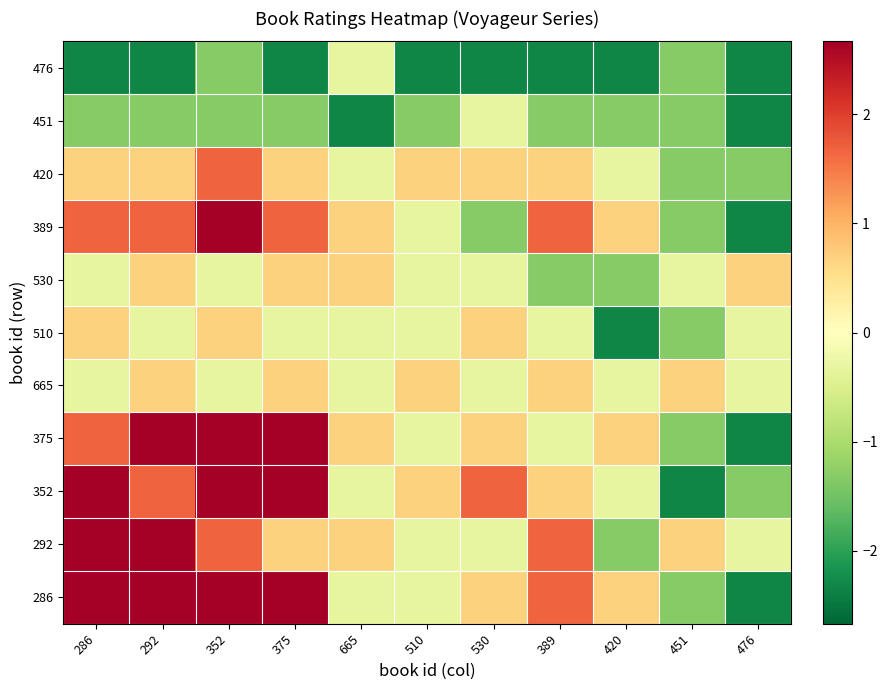

Reading left to right, list all the values displayed in this chart.

286: 286=2.7	292=2.7	352=2.7	375=2.7	665=-0.3	510=-0.3	530=0.7	389=1.7	420=0.7	451=-1.3	476=-2.3
292: 286=2.7	292=2.7	352=1.7	375=0.7	665=0.7	510=-0.3	530=-0.3	389=1.7	420=-1.3	451=0.7	476=-0.3
352: 286=2.7	292=1.7	352=2.7	375=2.7	665=-0.3	510=0.7	530=1.7	389=0.7	420=-0.3	451=-2.3	476=-1.3
375: 286=1.7	292=2.7	352=2.7	375=2.7	665=0.7	510=-0.3	530=0.7	389=-0.3	420=0.7	451=-1.3	476=-2.3
665: 286=-0.3	292=0.7	352=-0.3	375=0.7	665=-0.3	510=0.7	530=-0.3	389=0.7	420=-0.3	451=0.7	476=-0.3
510: 286=0.7	292=-0.3	352=0.7	375=-0.3	665=-0.3	510=-0.3	530=0.7	389=-0.3	420=-2.3	451=-1.3	476=-0.3
530: 286=-0.3	292=0.7	352=-0.3	375=0.7	665=0.7	510=-0.3	530=-0.3	389=-1.3	420=-1.3	451=-0.3	476=0.7
389: 286=1.7	292=1.7	352=2.7	375=1.7	665=0.7	510=-0.3	530=-1.3	389=1.7	420=0.7	451=-1.3	476=-2.3
420: 286=0.7	292=0.7	352=1.7	375=0.7	665=-0.3	510=0.7	530=0.7	389=0.7	420=-0.3	451=-1.3	476=-1.3
451: 286=-1.3	292=-1.3	352=-1.3	375=-1.3	665=-2.3	510=-1.3	530=-0.3	389=-1.3	420=-1.3	451=-1.3	476=-2.3
476: 286=-2.3	292=-2.3	352=-1.3	375=-2.3	665=-0.3	510=-2.3	530=-2.3	389=-2.3	420=-2.3	451=-1.3	476=-2.3